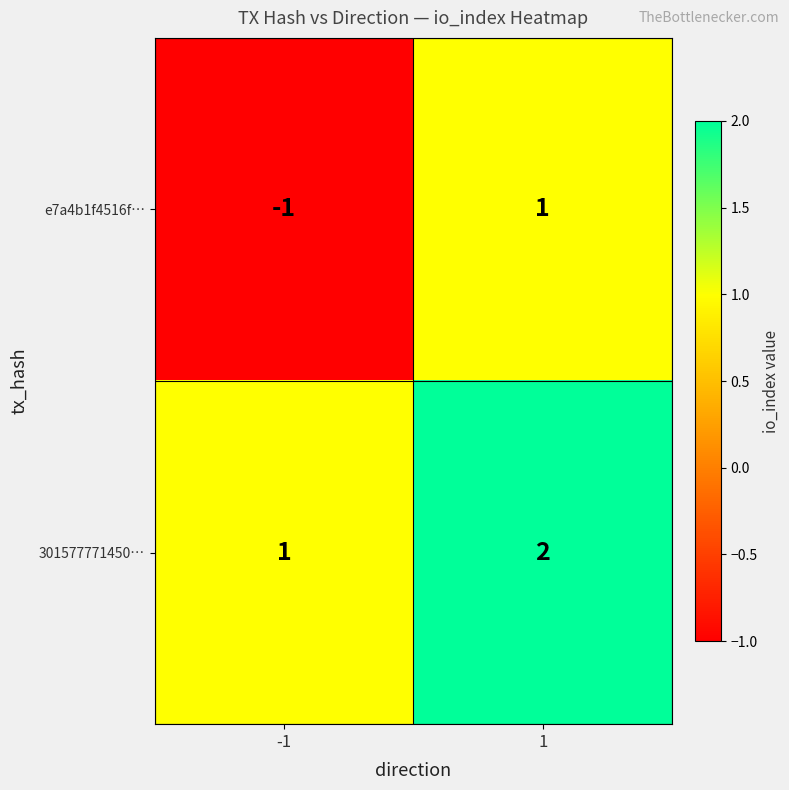

What is the sum of the 301577771450… values at 1 and -1?

3